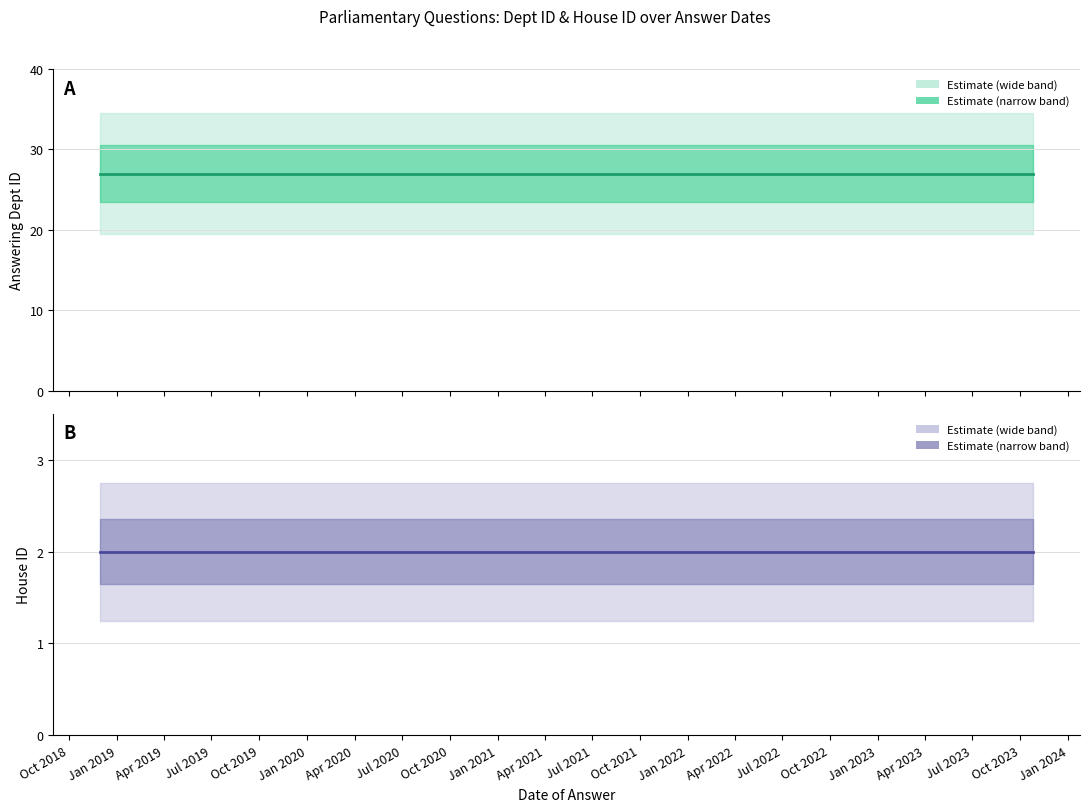

True or false: answering dept id and house id intersect in this chart.

False